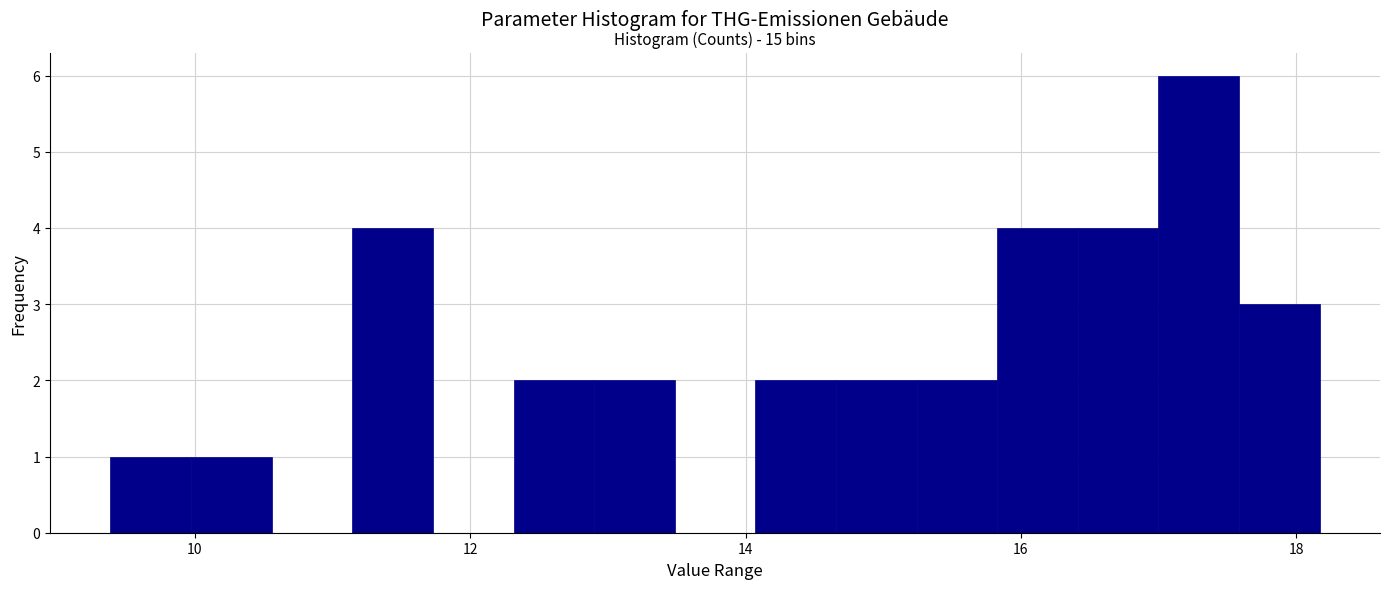

Around what value on the x-axis is the tallest bar? Give the approximate position of its centre, as read against the axis.

17.2